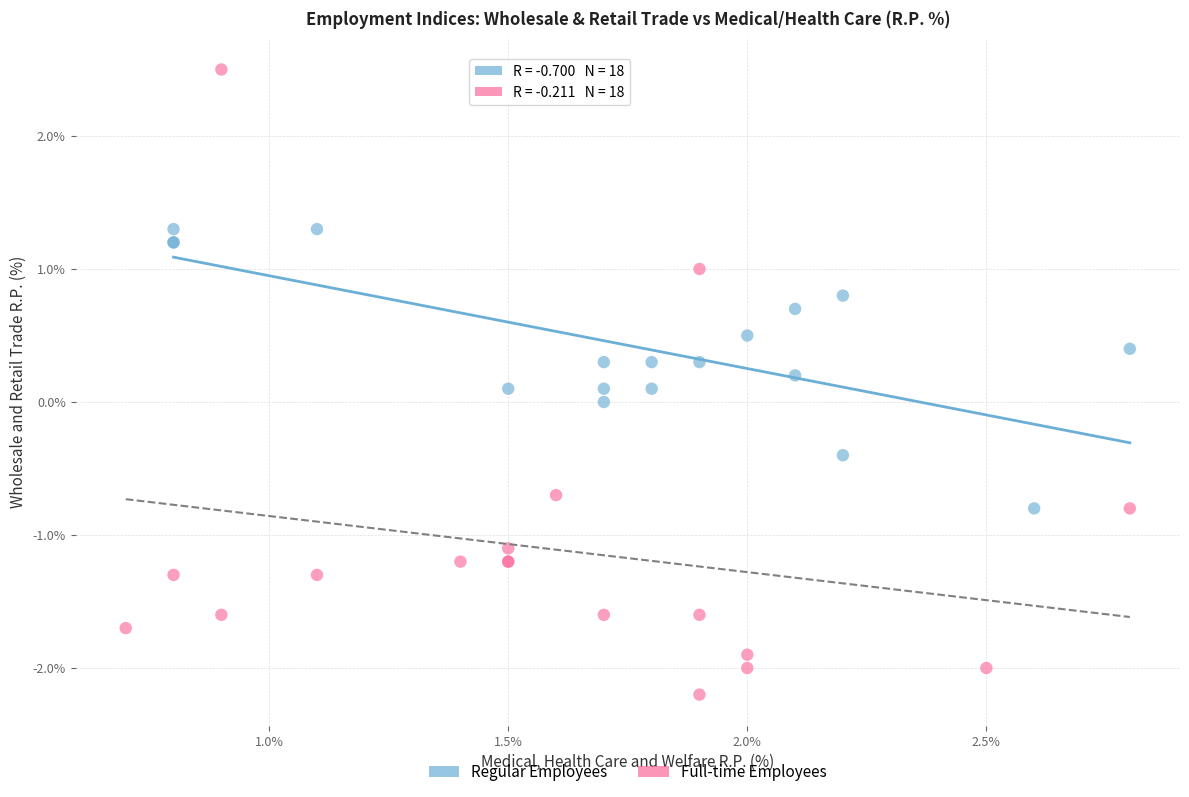

Which series reaches the minimum Y coordinate?

Full-time Employees